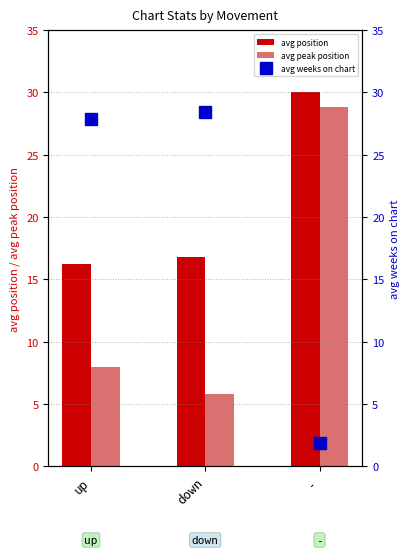

Reading right to left, transcribe all the data shown in this chart.

avg position: -=30.0	down=16.8	up=16.2
avg peak position: -=28.8	down=5.8	up=8.0
avg weeks on chart: -=1.9	down=28.4	up=27.8